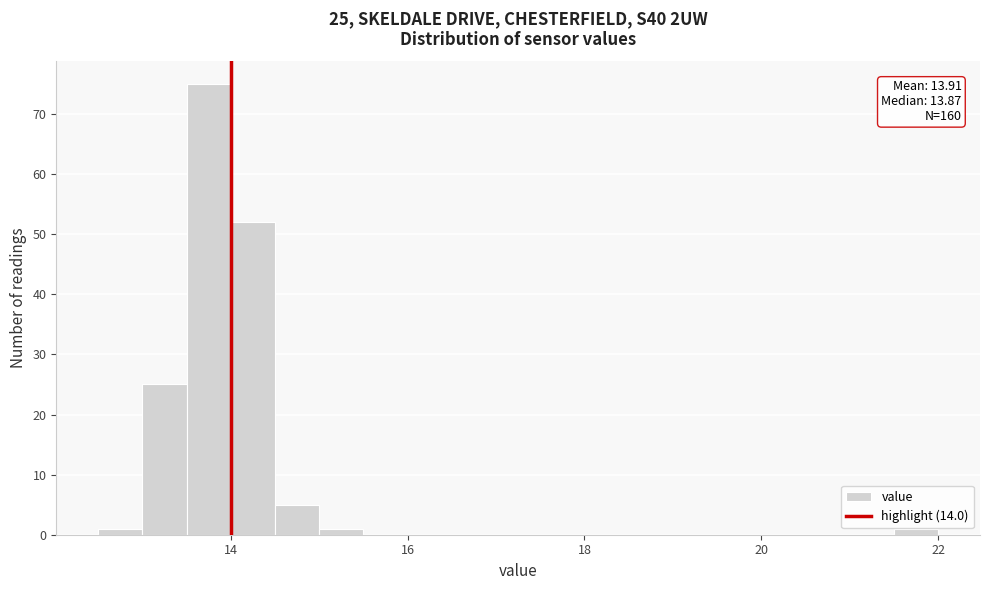

Around what value on the x-axis is the tallest bar? Give the approximate position of its centre, as read against the axis.

13.8